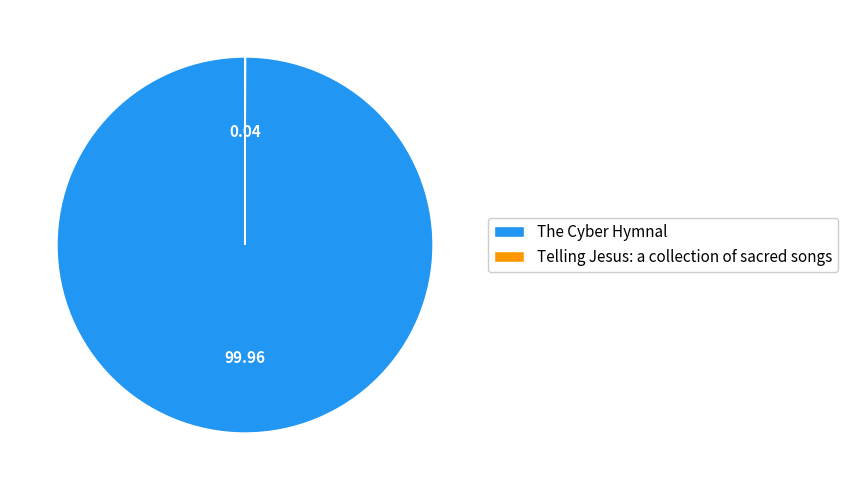

Which category has the biggest portion of the pie?

The Cyber Hymnal